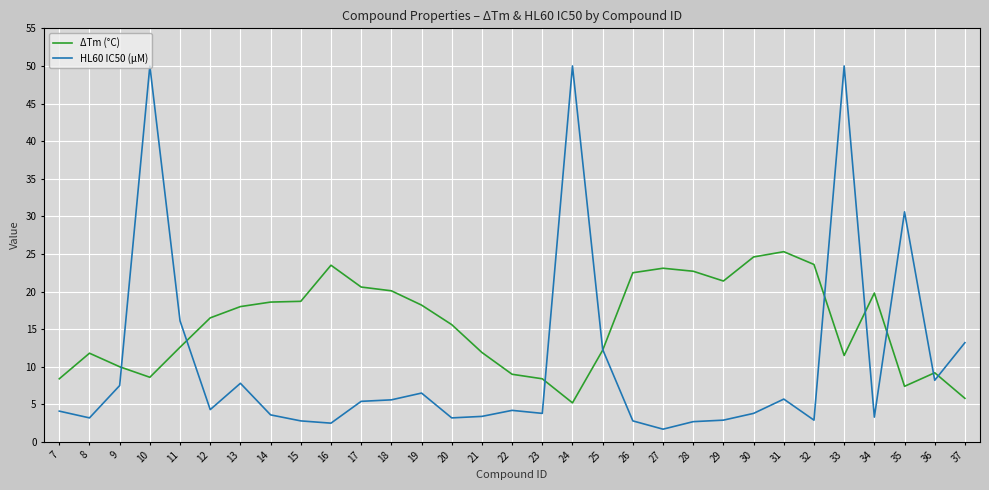

What is the total value across all series at 28?

25.4